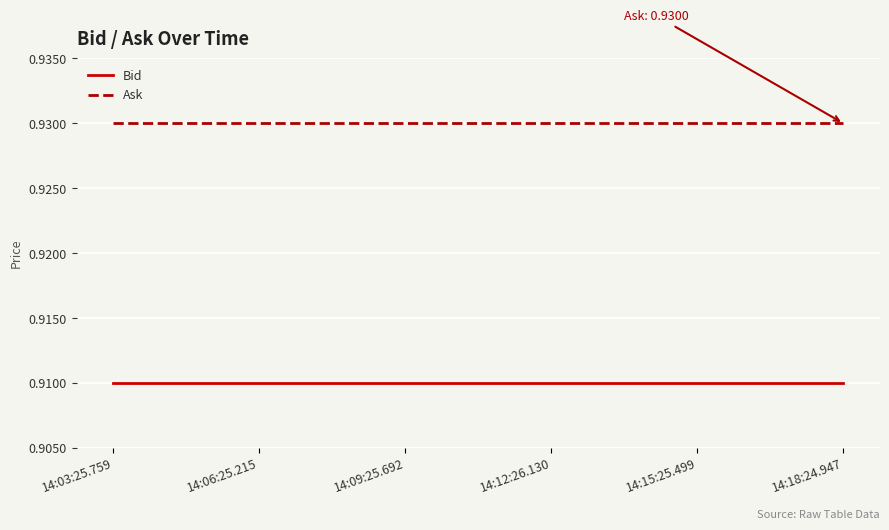

Rank the series at 14:06:25.215 from highest to lowest value.

Ask, Bid